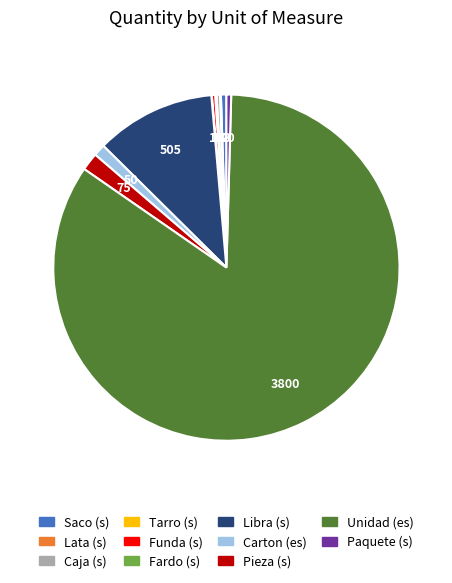

Is the sum of Pieza (s) and Paquete (s) greater than half?

No